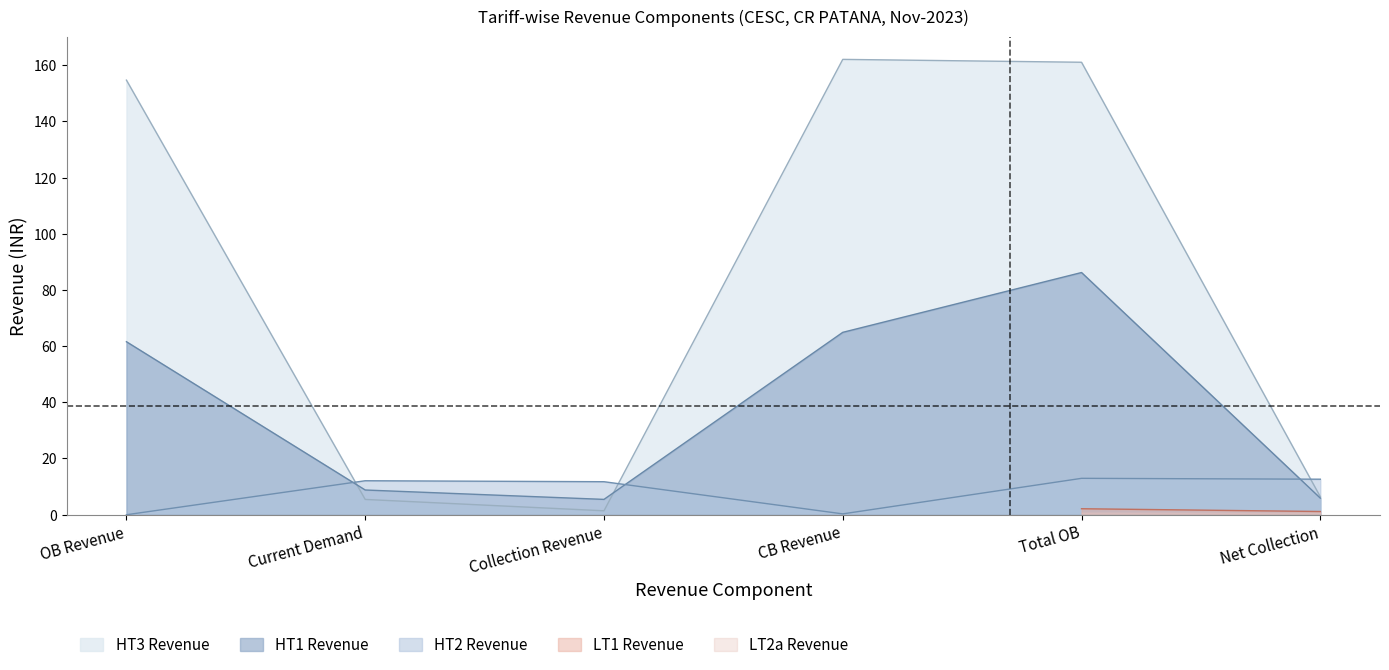

What is the value of the HT3 Revenue point at the 6th from the left?

6.4